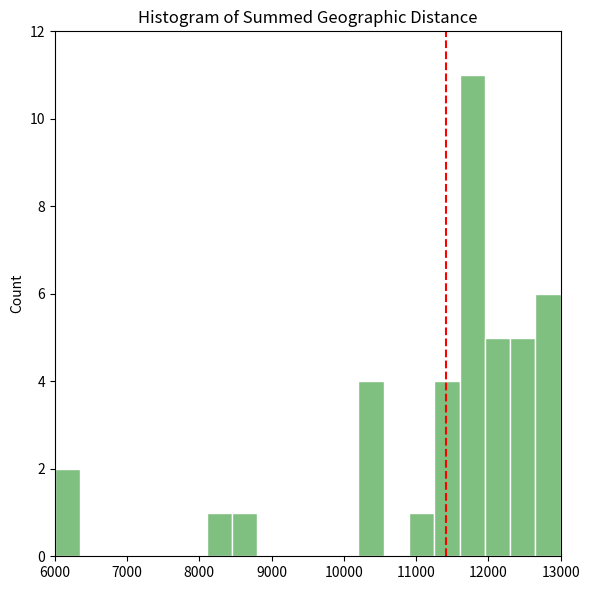

Read against the x-axis, roughly where is the centre of the tallest bar?

11800